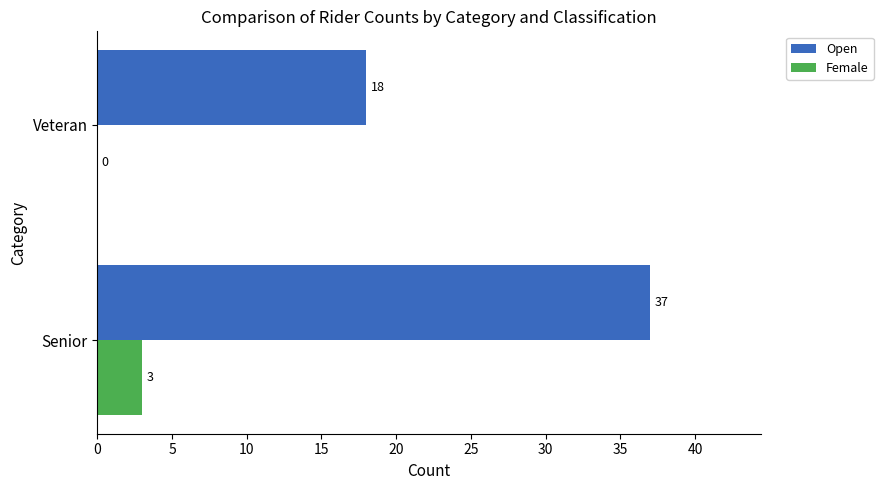

Which label corresponds to the largest value in the chart?

Senior